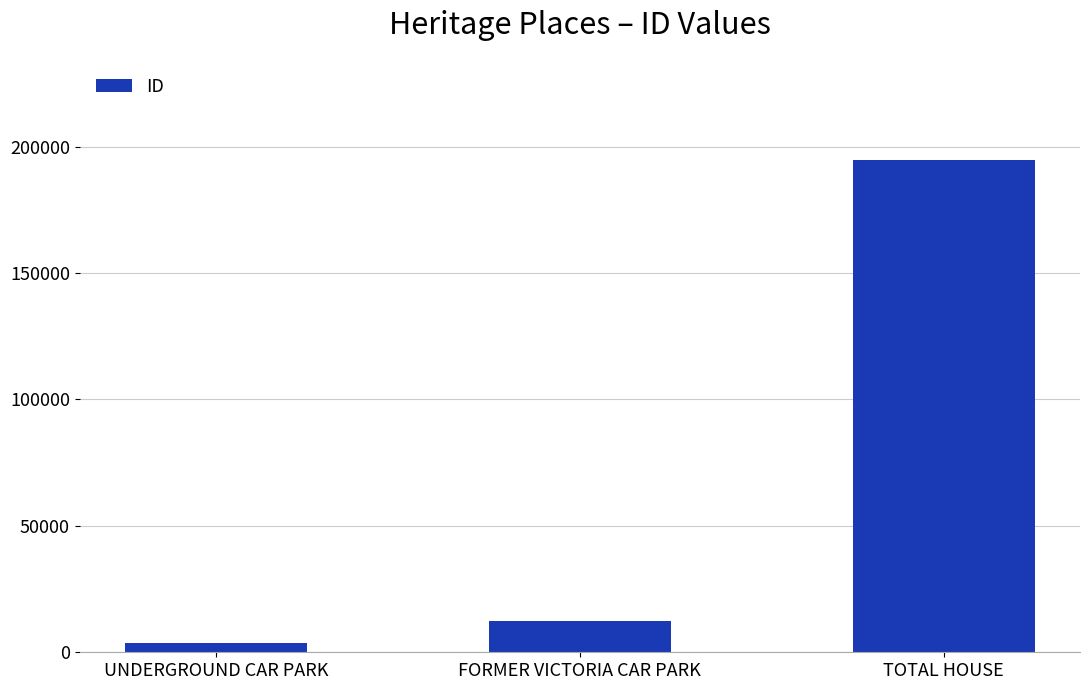

What is the value of the 2nd bar from the left?

12496